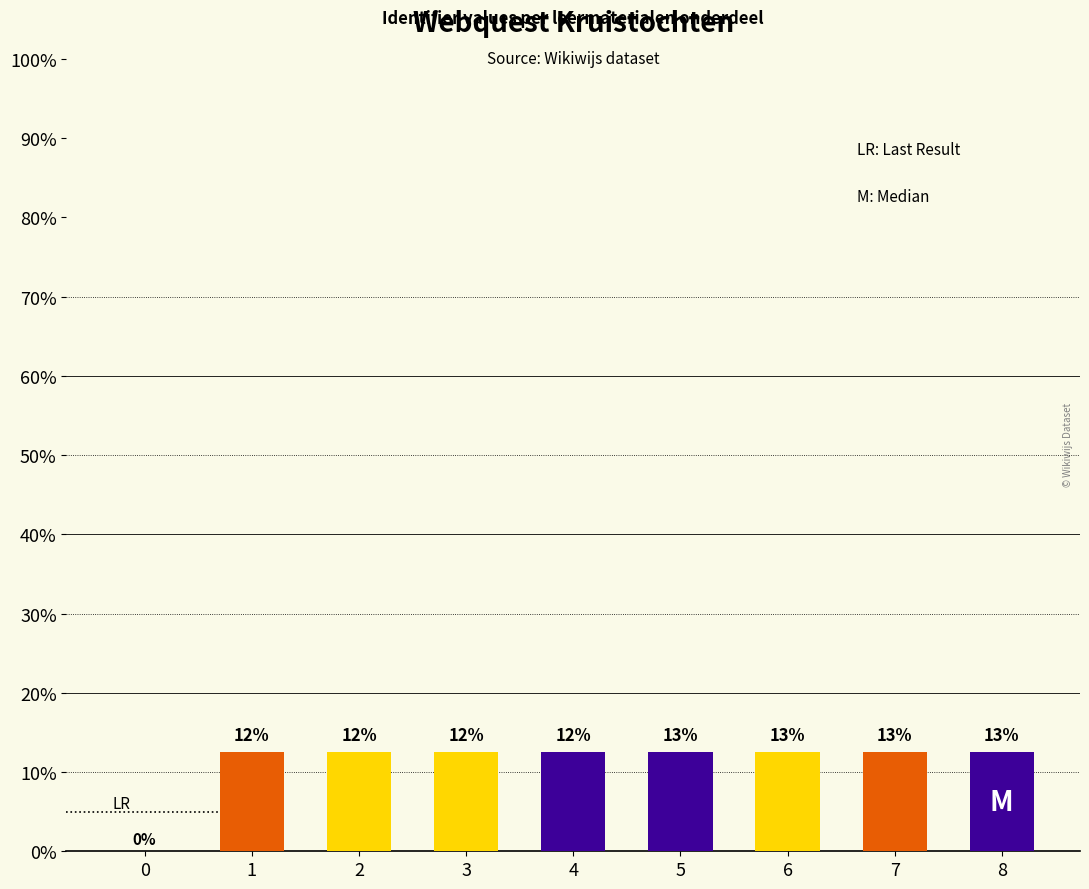

Are the bars horizontal?

No